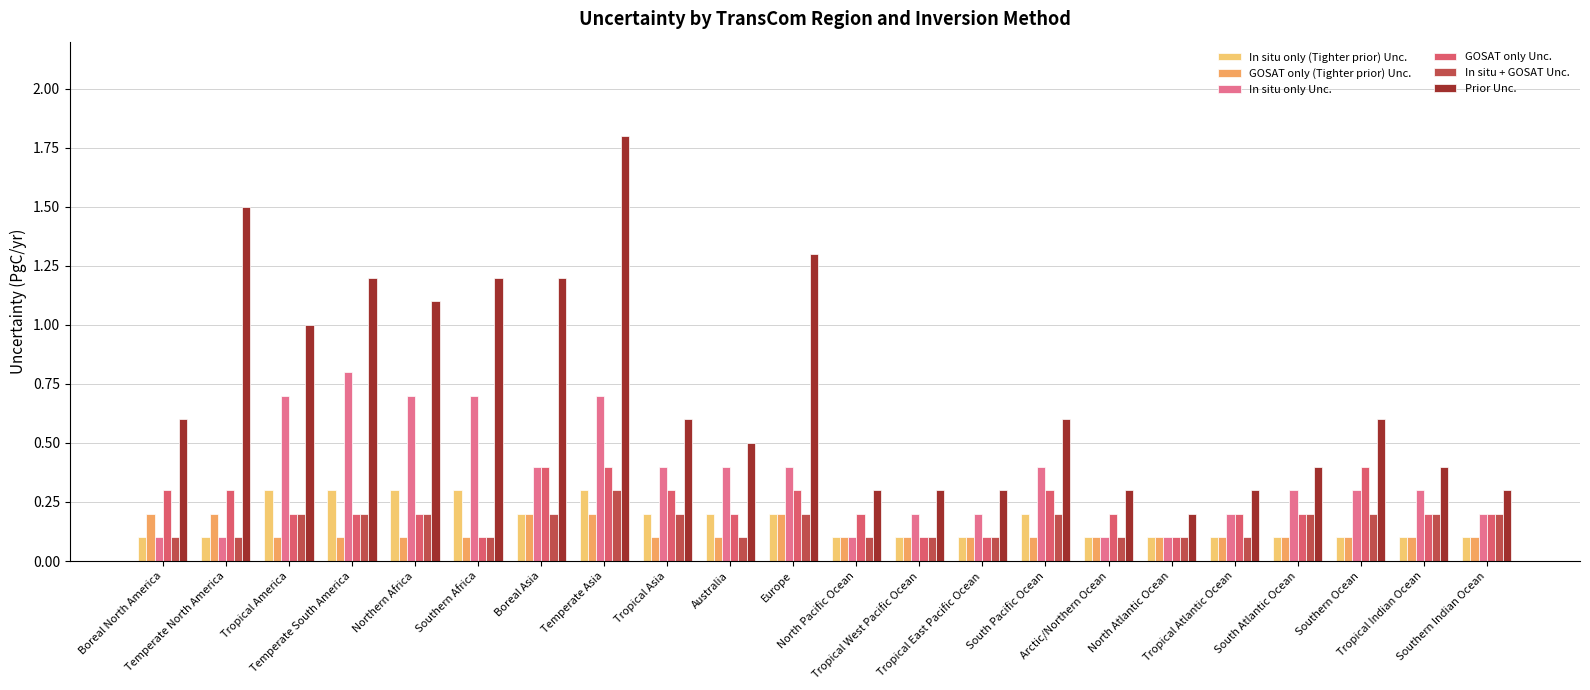

Reading left to right, list all the values displayed in this chart.

In situ only (Tighter prior) Unc.: 0.1	0.1	0.3	0.3	0.3	0.3	0.2	0.3	0.2	0.2	0.2	0.1	0.1	0.1	0.2	0.1	0.1	0.1	0.1	0.1	0.1	0.1
GOSAT only (Tighter prior) Unc.: 0.2	0.2	0.1	0.1	0.1	0.1	0.2	0.2	0.1	0.1	0.2	0.1	0.1	0.1	0.1	0.1	0.1	0.1	0.1	0.1	0.1	0.1
In situ only Unc.: 0.1	0.1	0.7	0.8	0.7	0.7	0.4	0.7	0.4	0.4	0.4	0.1	0.2	0.2	0.4	0.1	0.1	0.2	0.3	0.3	0.3	0.2
GOSAT only Unc.: 0.3	0.3	0.2	0.2	0.2	0.1	0.4	0.4	0.3	0.2	0.3	0.2	0.1	0.1	0.3	0.2	0.1	0.2	0.2	0.4	0.2	0.2
In situ + GOSAT Unc.: 0.1	0.1	0.2	0.2	0.2	0.1	0.2	0.3	0.2	0.1	0.2	0.1	0.1	0.1	0.2	0.1	0.1	0.1	0.2	0.2	0.2	0.2
Prior Unc.: 0.6	1.5	1.0	1.2	1.1	1.2	1.2	1.8	0.6	0.5	1.3	0.3	0.3	0.3	0.6	0.3	0.2	0.3	0.4	0.6	0.4	0.3